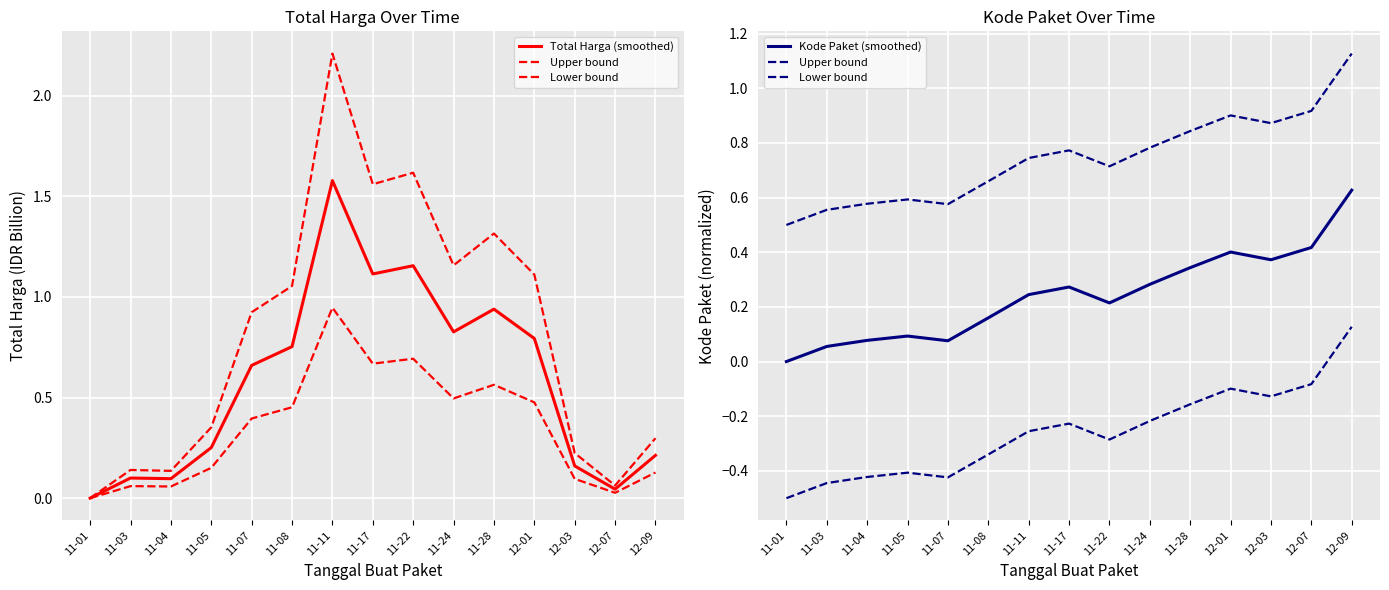

Count the Upper bound values in the range 0 to 1.

14